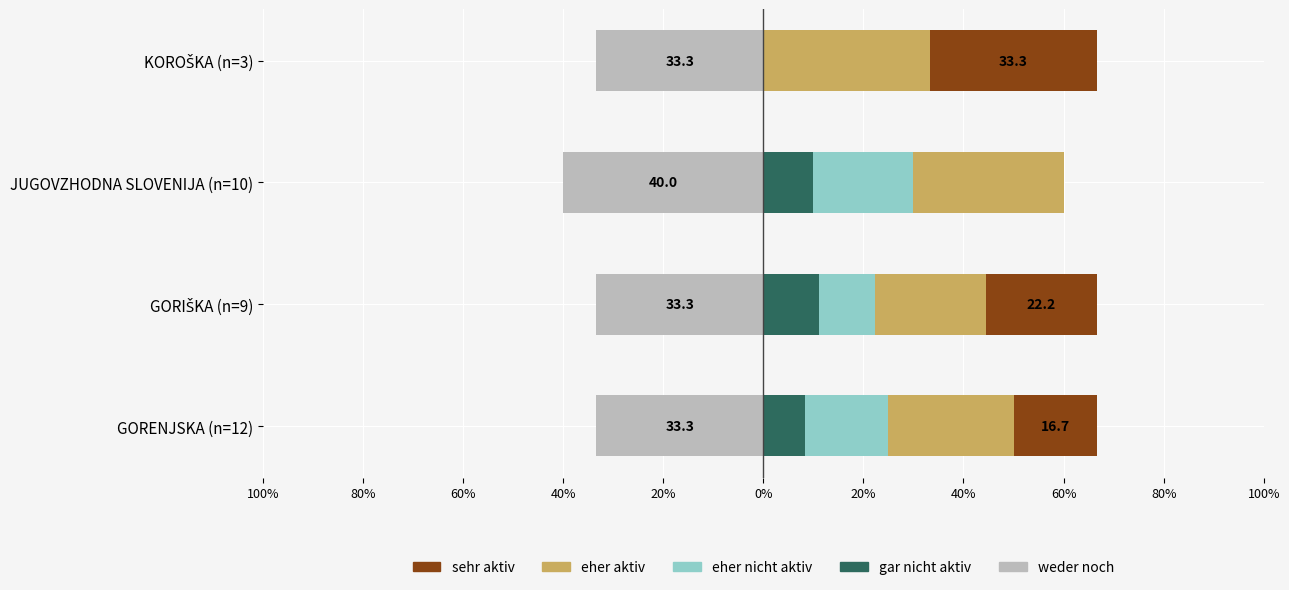

Between JUGOVZHODNA SLOVENIJA (n=10) and KOROŠKA (n=3), which series saw the biggest shift?

sehr aktiv